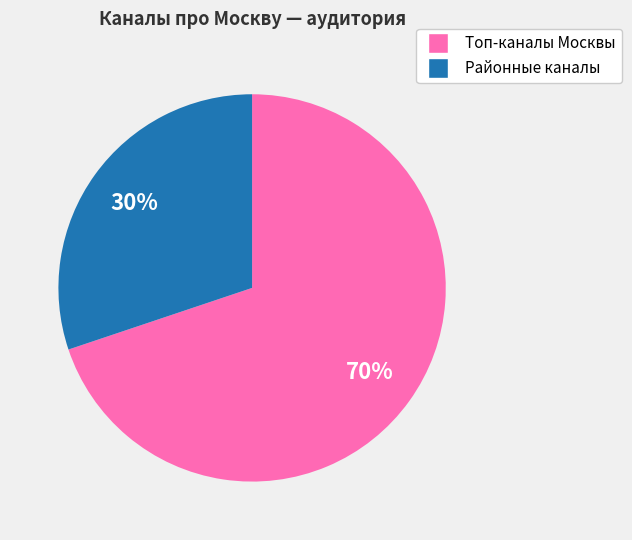

Is there a majority slice in this chart?

Yes